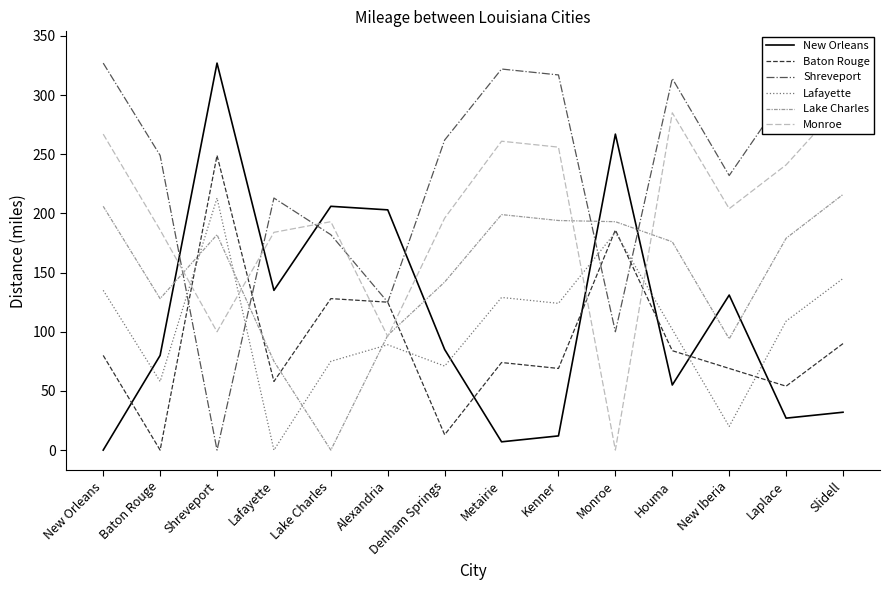

What is the difference between the highest and lowest values at New Orleans?

327